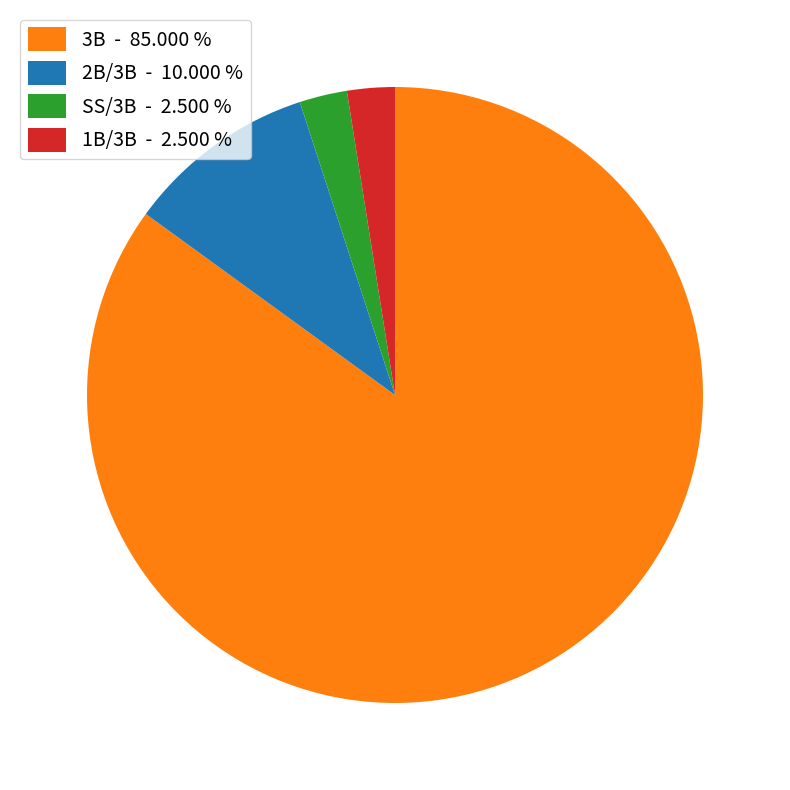

Does 1B/3B - 2.500 % represent more than half of the total?

No